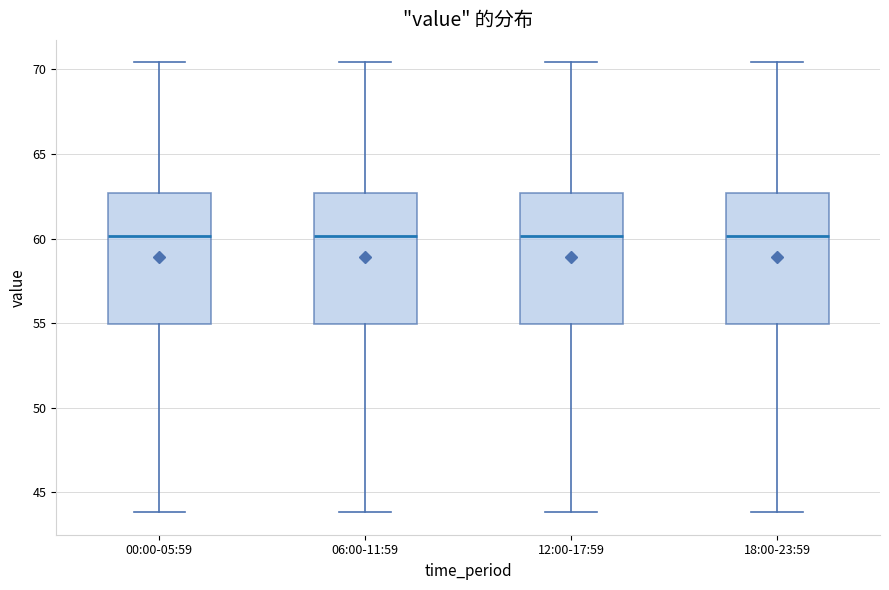

Reading left to right, read every box against the y-axis: the position of its median line, the range the box covers, and the ends of its whiskers. The values are not printed on the chart, so give them approximately, as read against the axis.

00:00-05:59: median 60.0, box 55.0 to 62.5, whiskers 44.0 to 70.5
06:00-11:59: median 60.0, box 55.0 to 62.5, whiskers 44.0 to 70.5
12:00-17:59: median 60.0, box 55.0 to 62.5, whiskers 44.0 to 70.5
18:00-23:59: median 60.0, box 55.0 to 62.5, whiskers 44.0 to 70.5